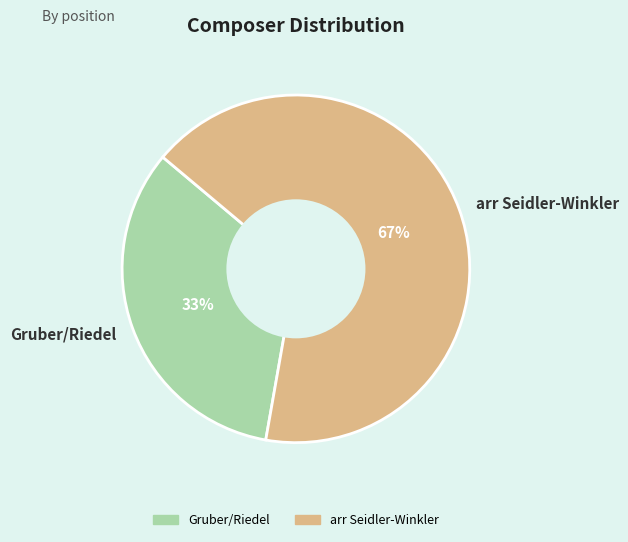

Do Gruber/Riedel and arr Seidler-Winkler together represent more than half of the pie?

Yes